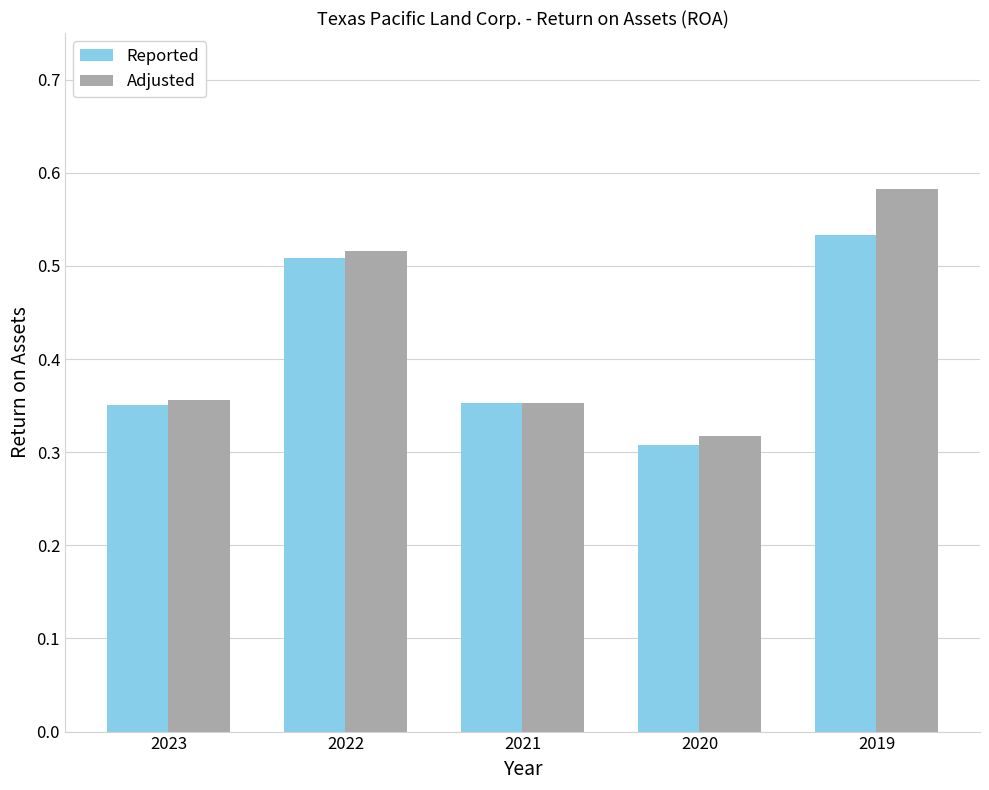

True or false: Reported has a value of 0.6 at 2021.

False